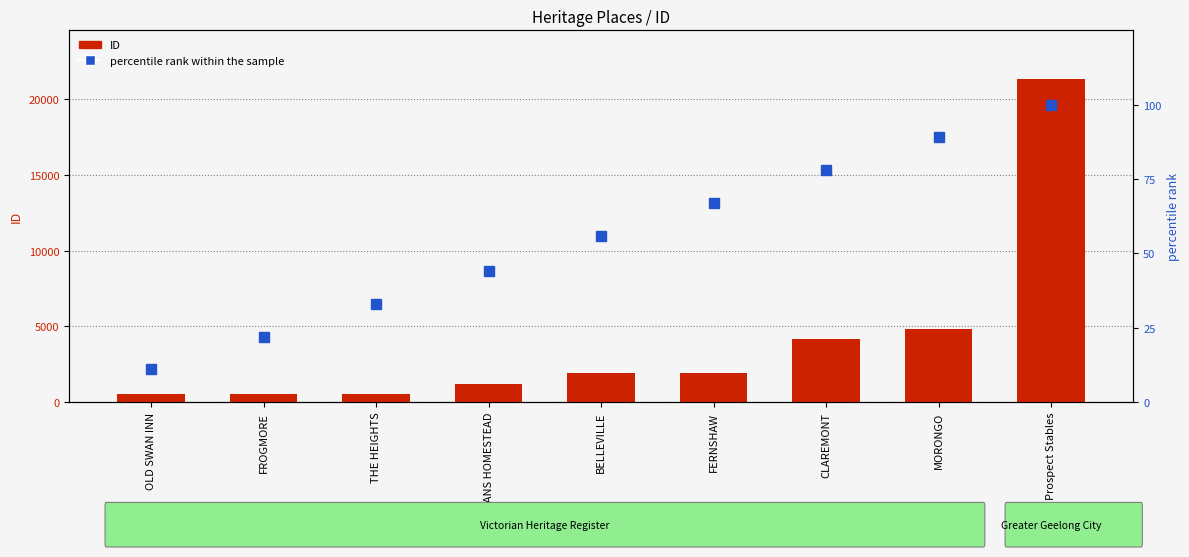

Rank the series at BELLEVILLE from highest to lowest value.

ID, percentile rank within the sample